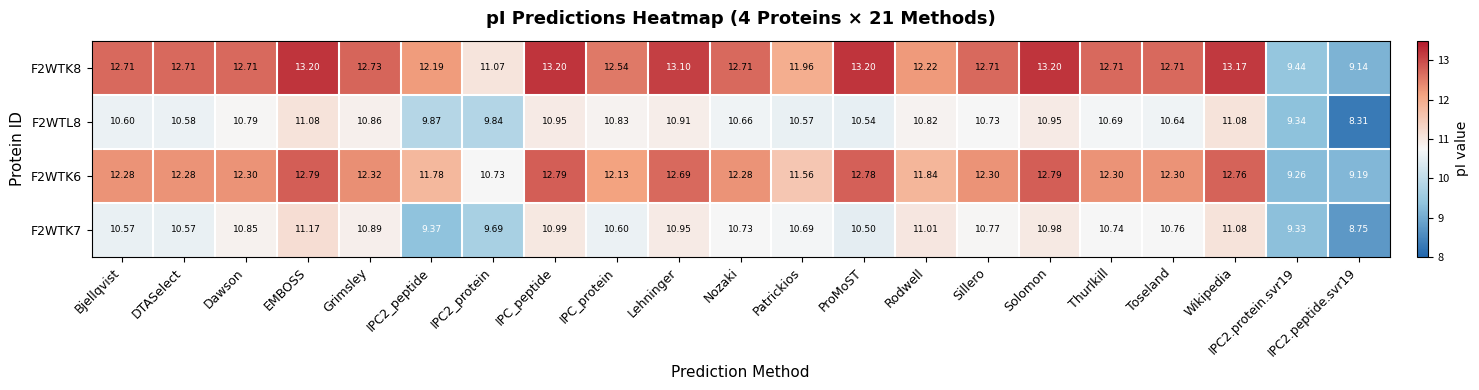

Where does the F2WTL8 series first go above 10?

Bjellqvist